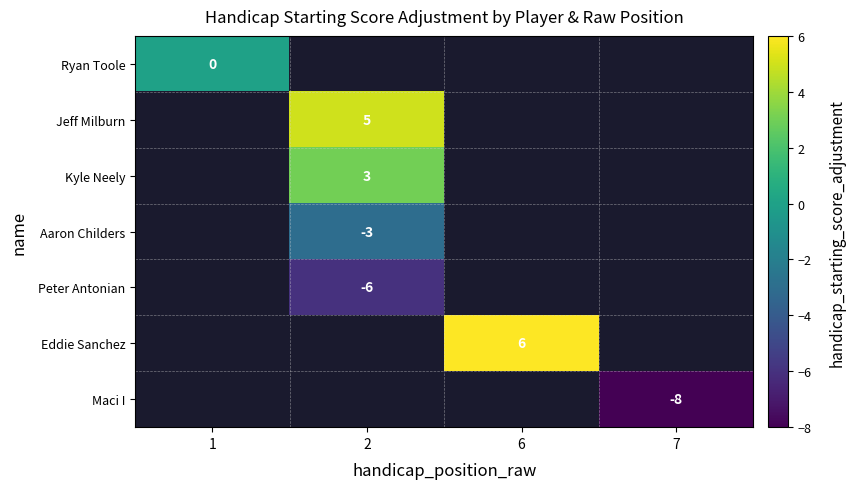

Count the number of data series in this chart.

7